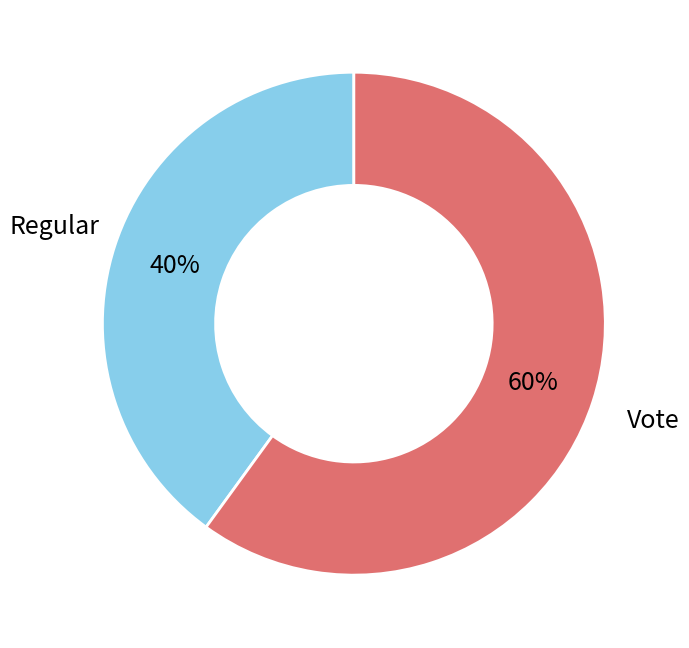

Is there a majority slice in this chart?

Yes